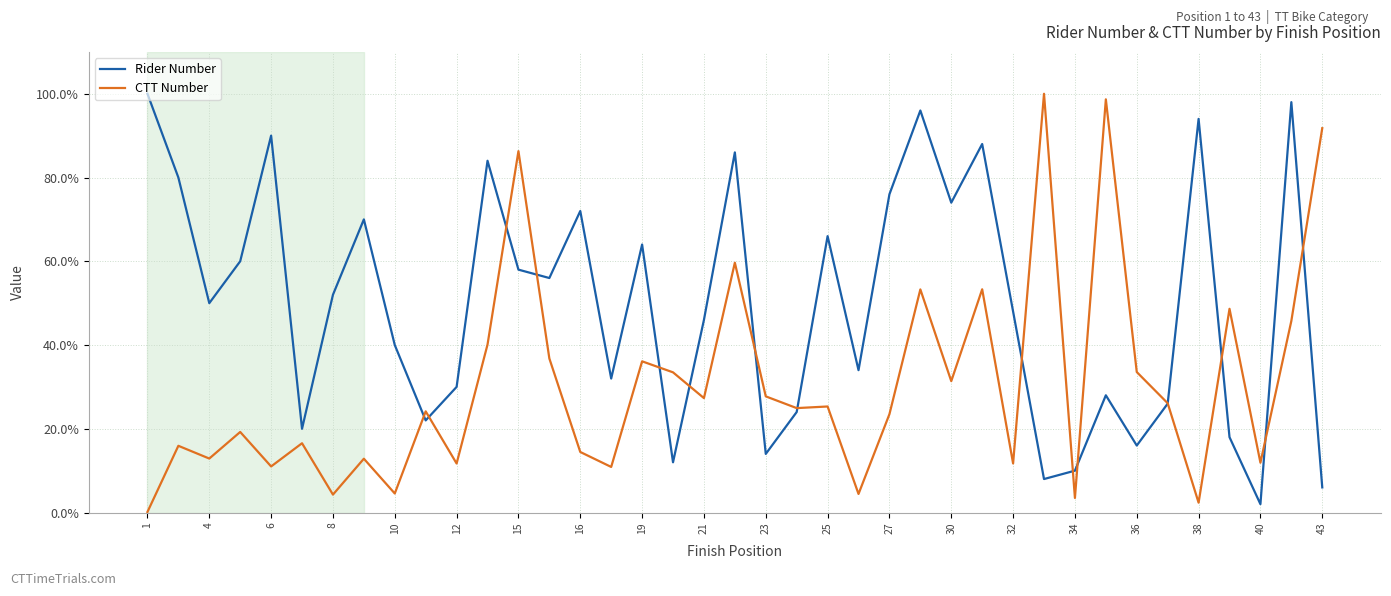

At how many categories does at least one series exceed 0?

39